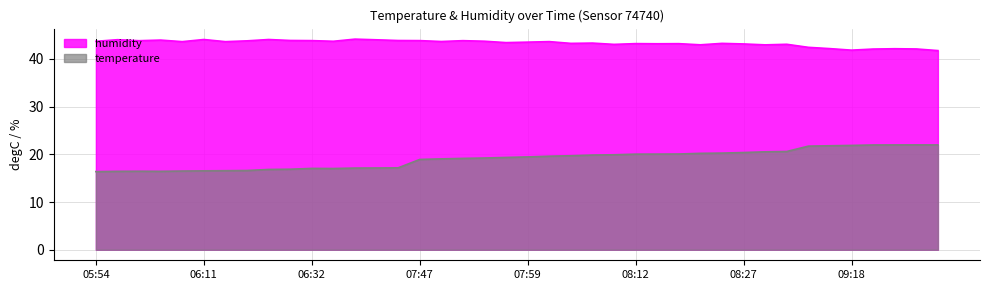

True or false: humidity has a value of 69.2 at 09:23.

False